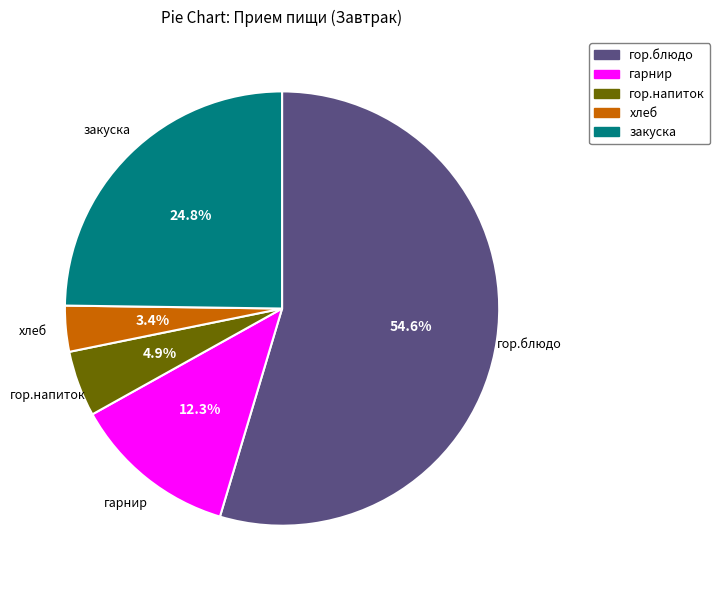

Count the number of slices in the pie.

5